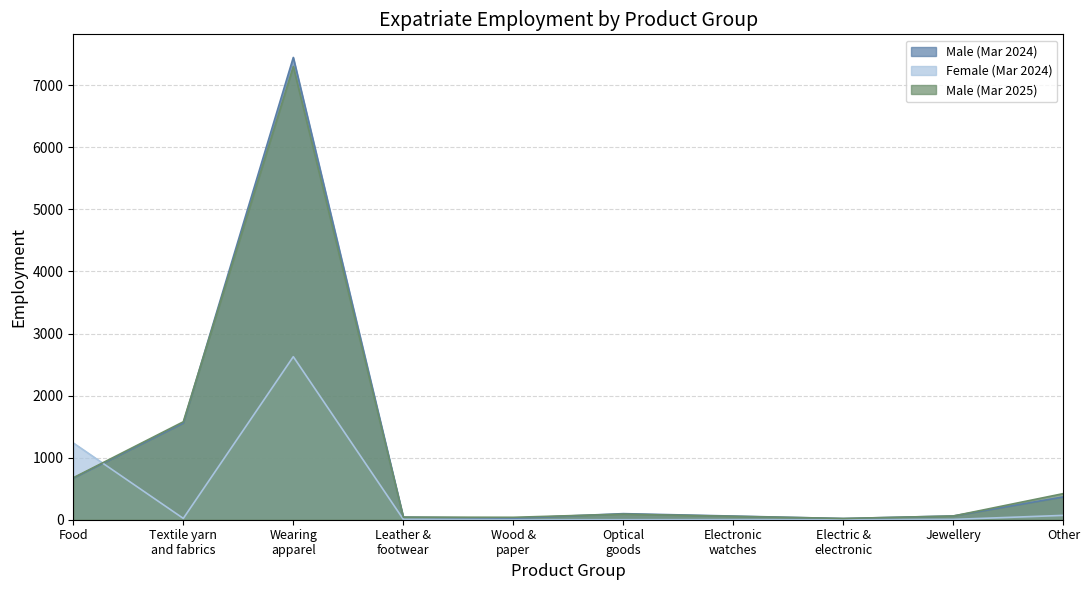

What is the label of the 1st point from the left?

Food